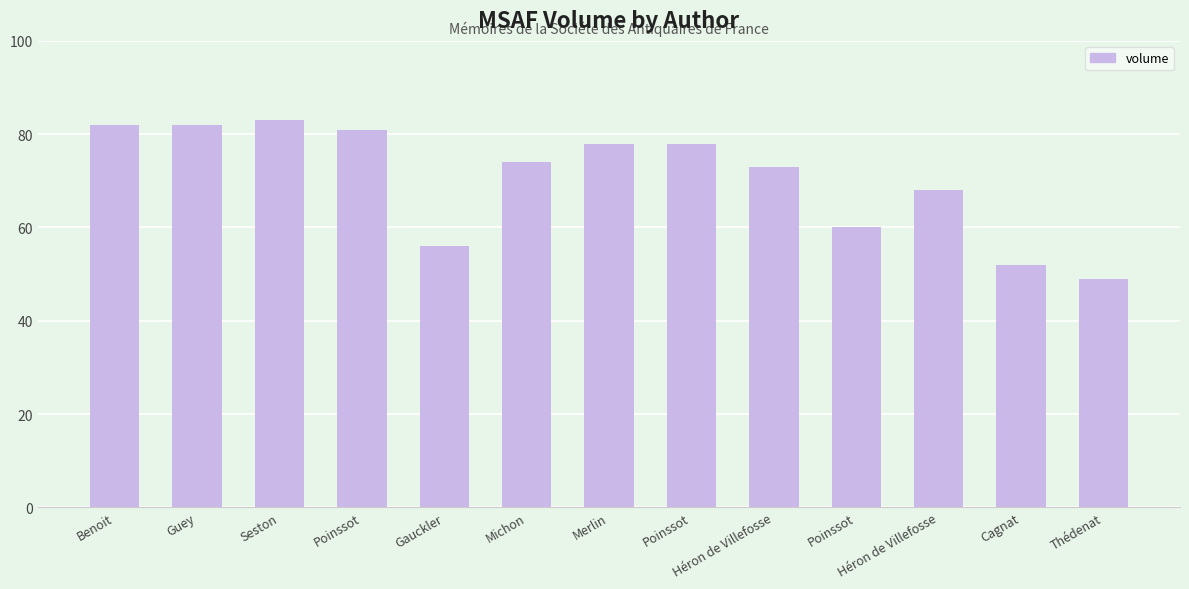

Reading left to right, list all the values displayed in this chart.

Benoit=82	Guey=82	Seston=83	Poinssot=81	Gauckler=56	Michon=74	Merlin=78	Poinssot=78	Héron de Villefosse=73	Poinssot=60	Héron de Villefosse=68	Cagnat=52	Thédenat=49